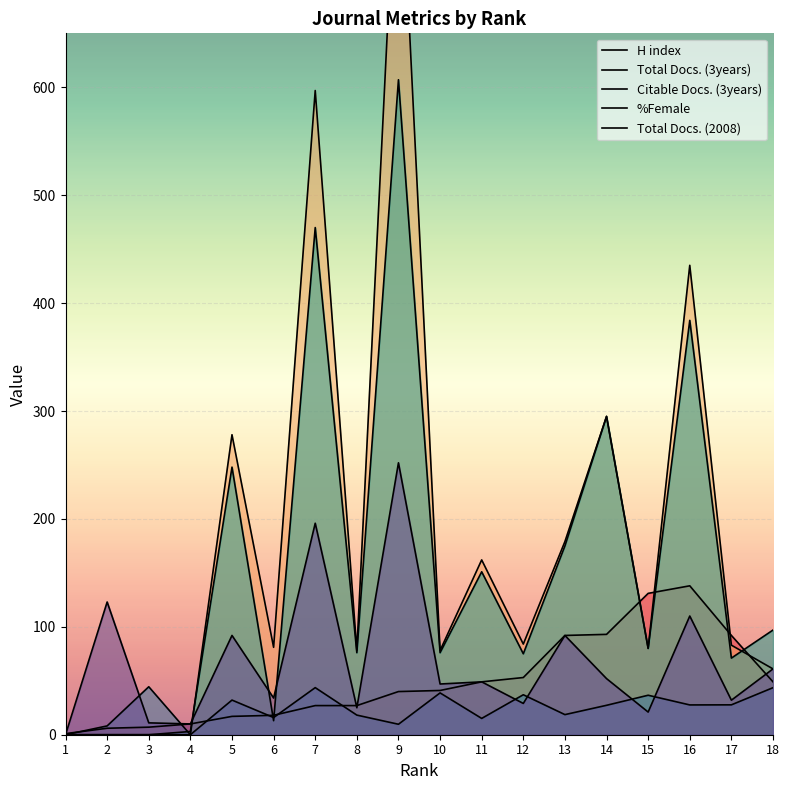

Between which two adjacent categories do %Female and Citable Docs. (3years) first intersect?

3 and 4